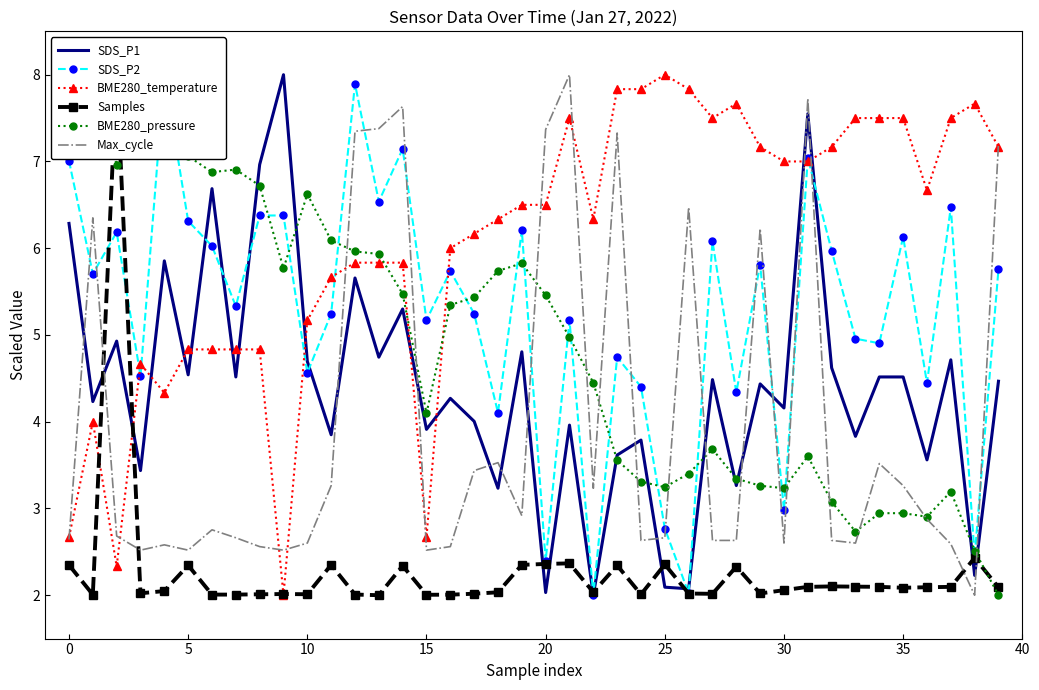

Is it true that Samples equals 0.4 at 34?

False